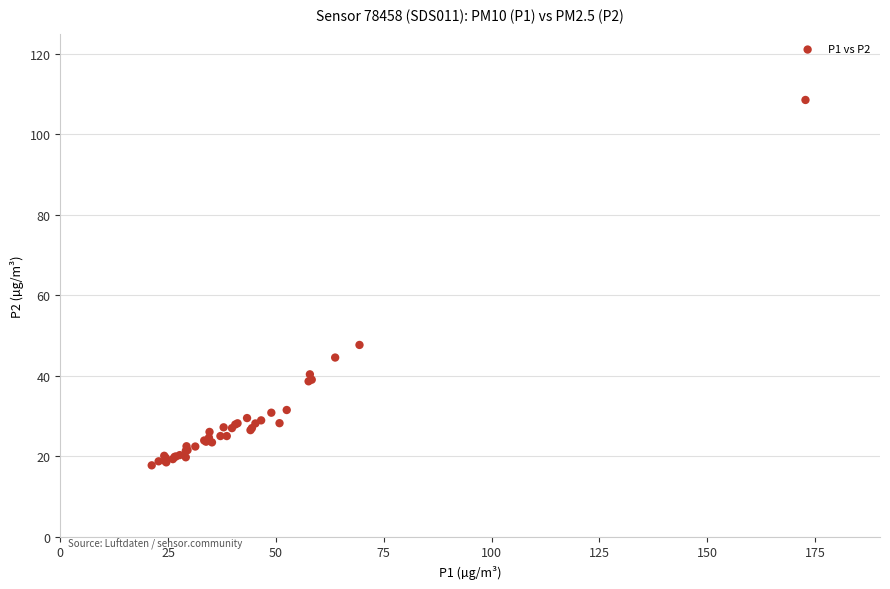

What Y value in the scatter plot is closest to 63?

47.6